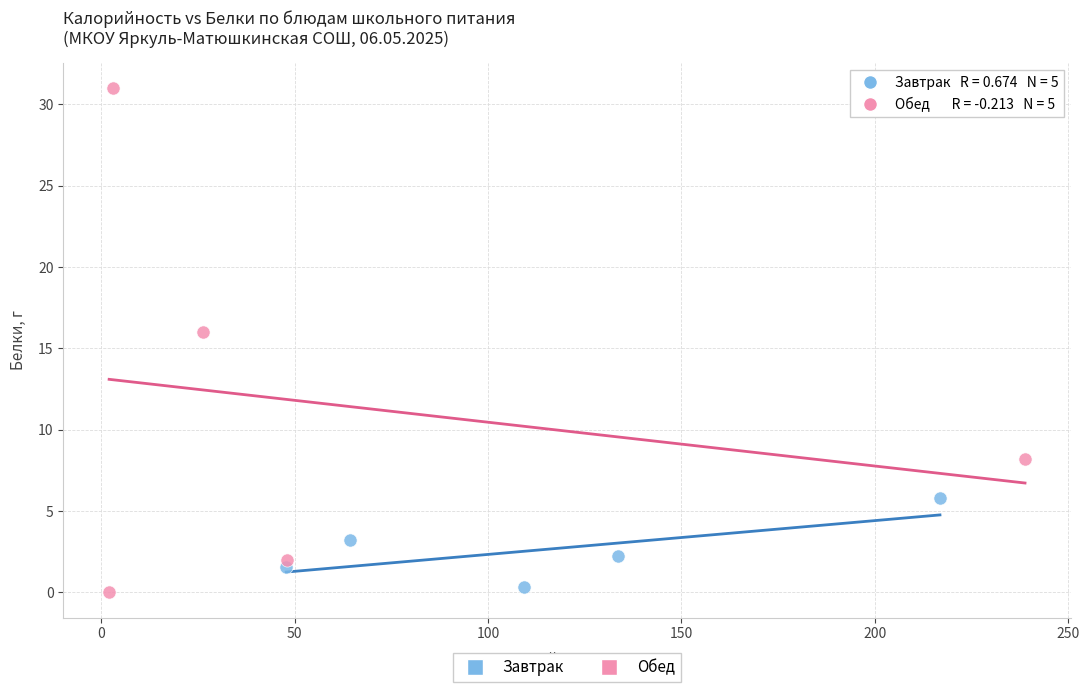

Which series reaches the maximum Y coordinate?

Обед